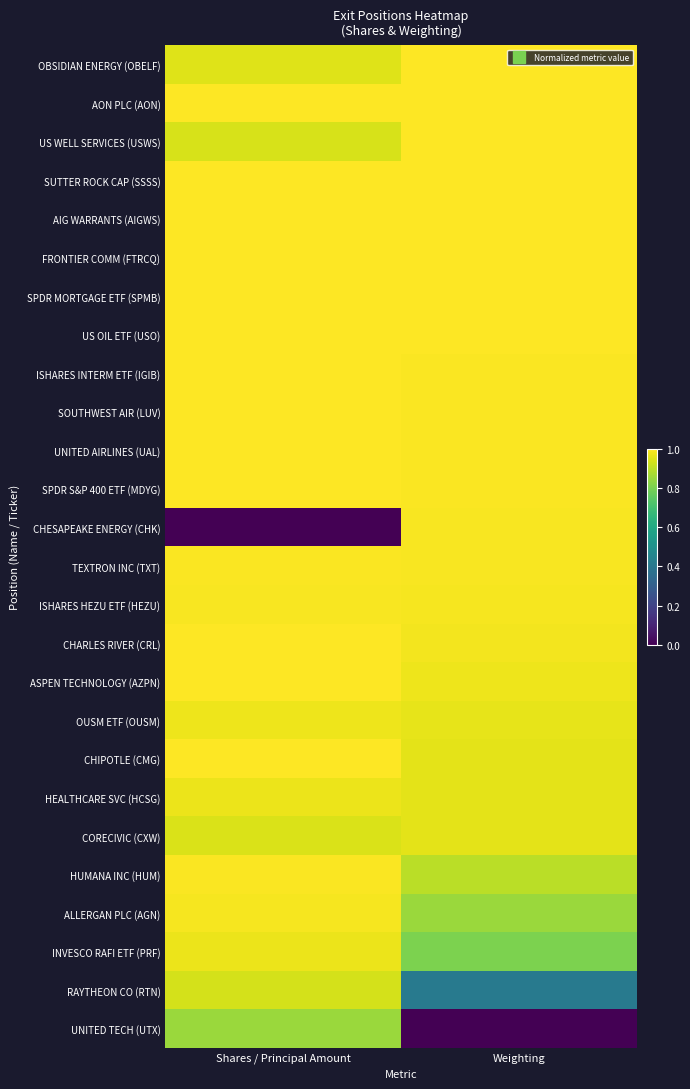

Which series has the widest spread of values?

CHESAPEAKE ENERGY (CHK)